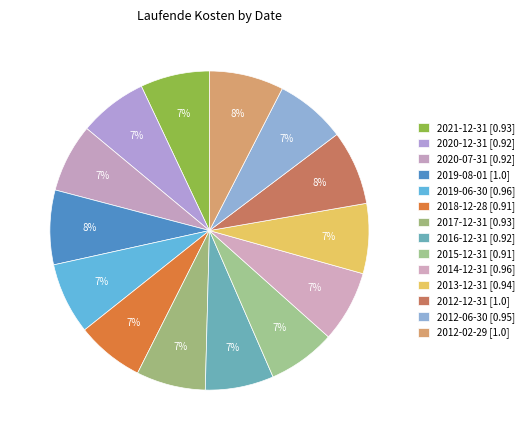

How many slices are in this pie chart?

14